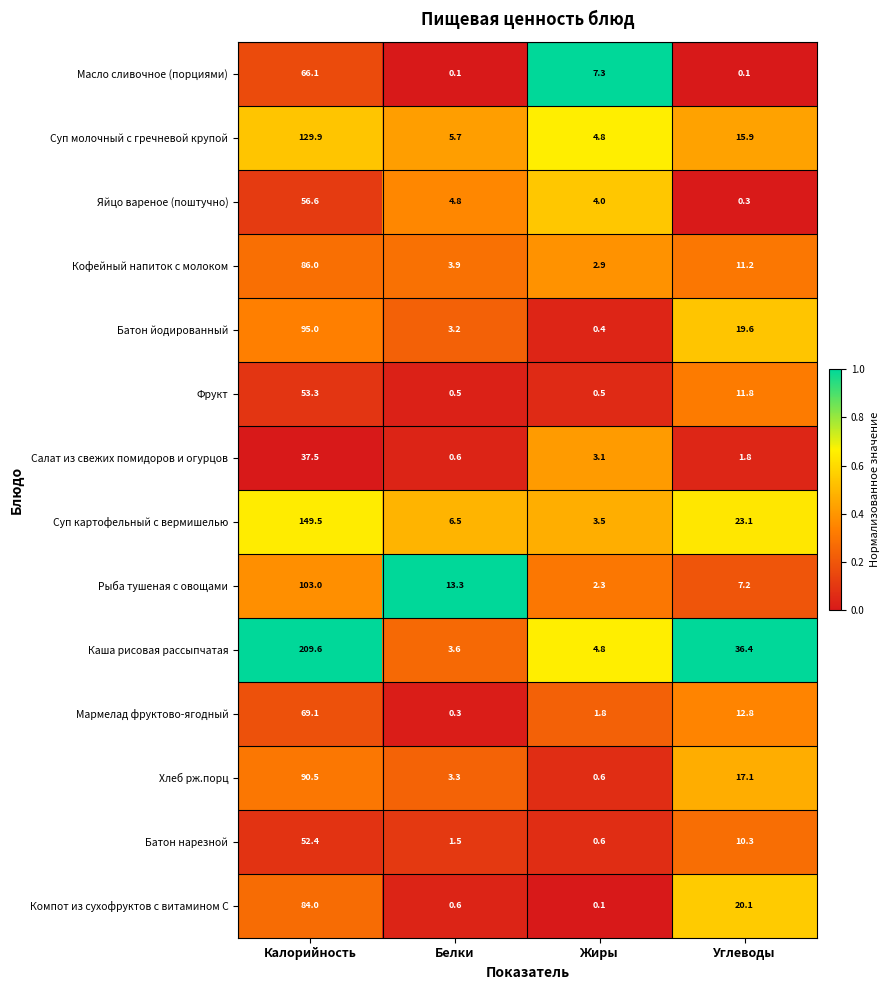

Which series has the largest range (max minus min)?

Каша рисовая рассыпчатая